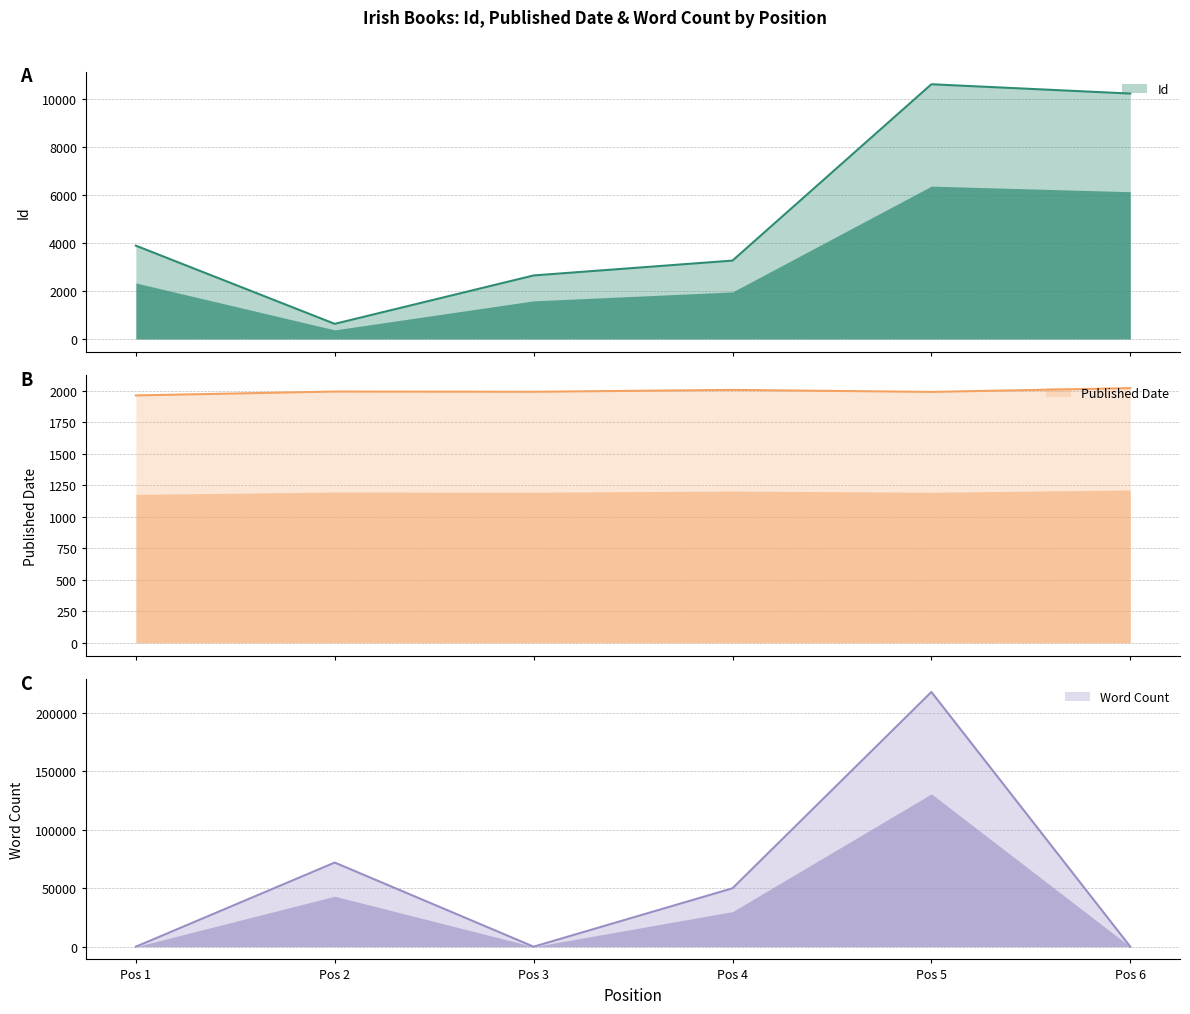

Where is the first local minimum for Word Count?

Pos 3